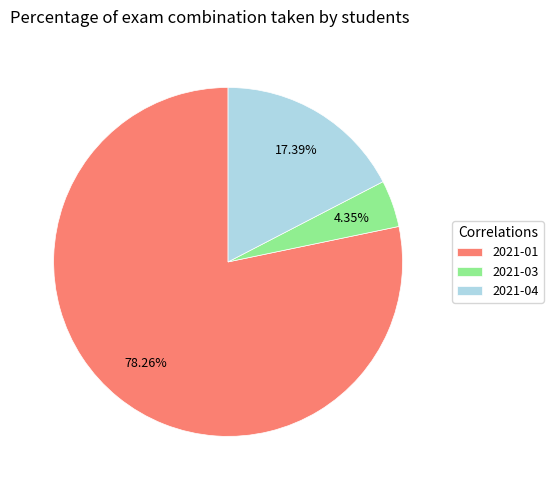

To the nearest percent, what is the difference between the largest and smallest slice percentages?

74%